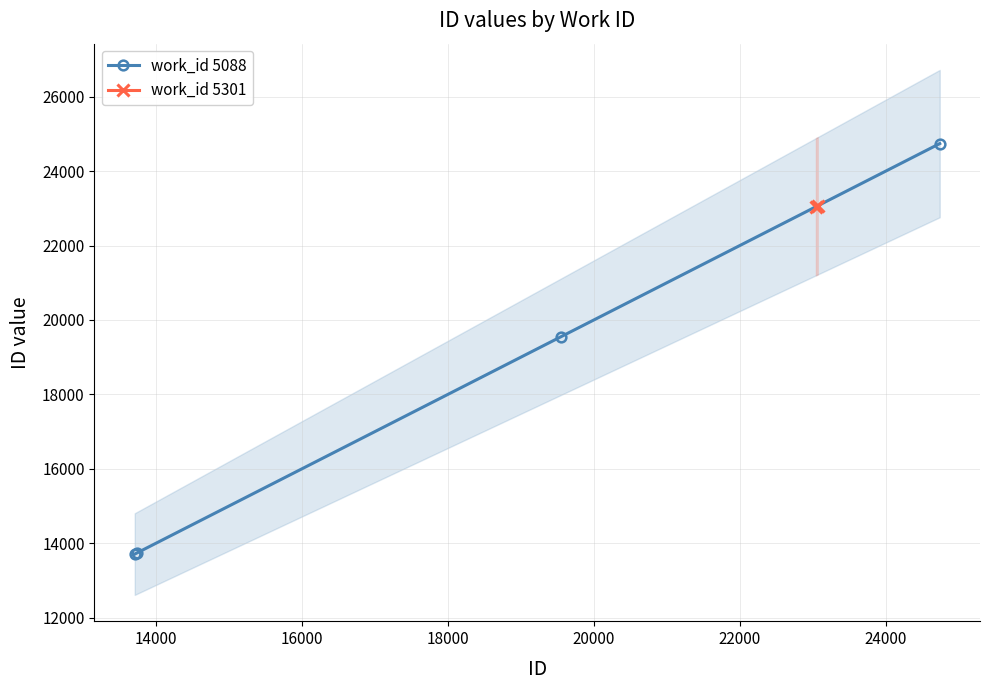

How many lines are shown in the chart?

1